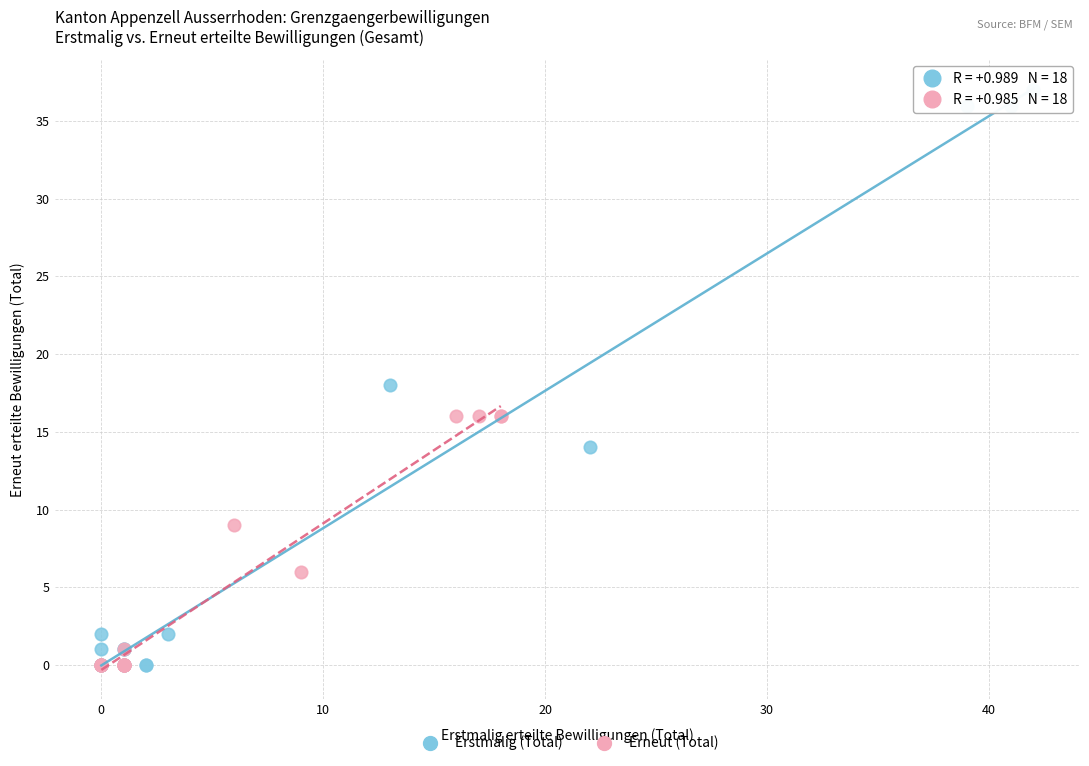

Which series has the widest spread of Y values?

Erstmalig (Total)